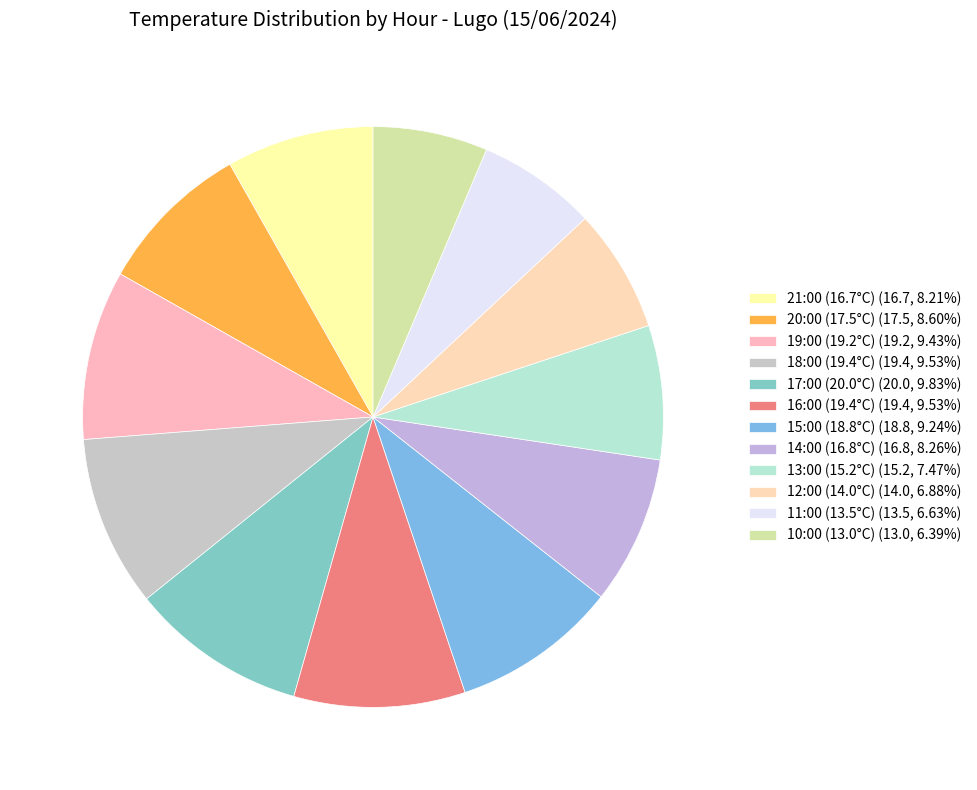

Count the number of slices in the pie.

12